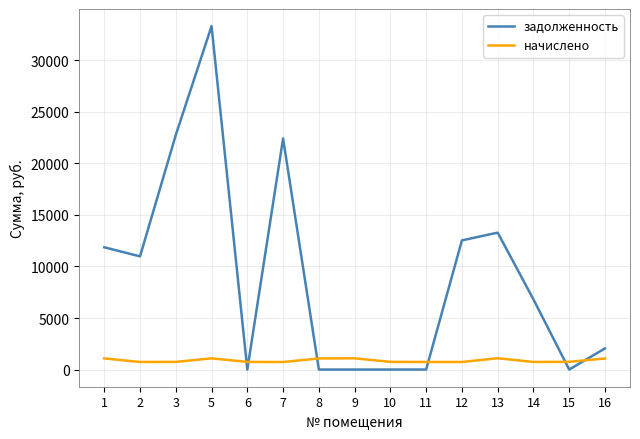

What is the difference between the highest and lowest values at 10?

744.0